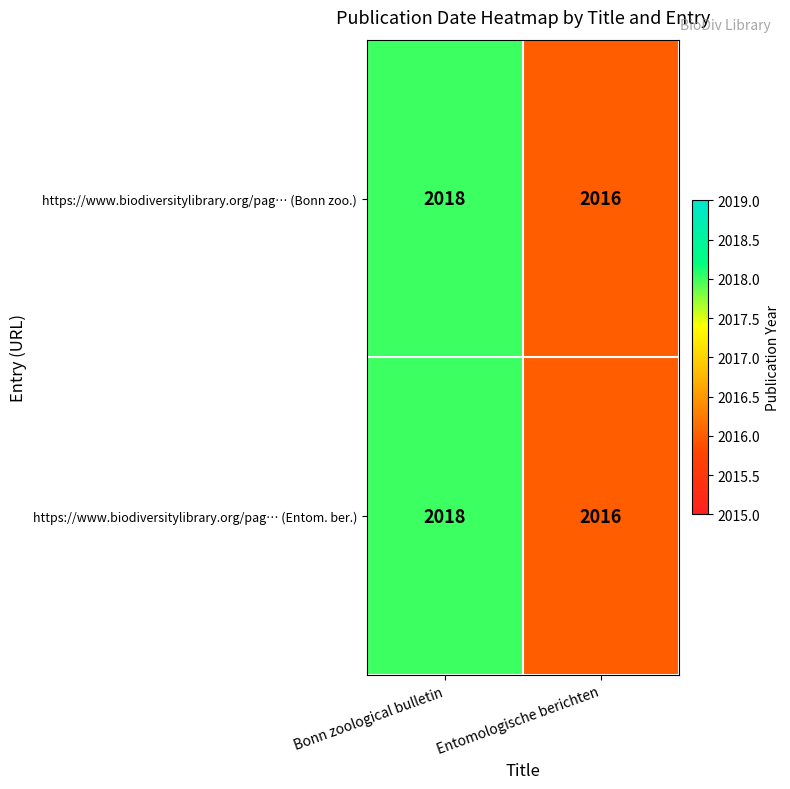

What is the average value of the https://www.biodiversitylibrary.org/pag… (Bonn zoo.) series?

2017